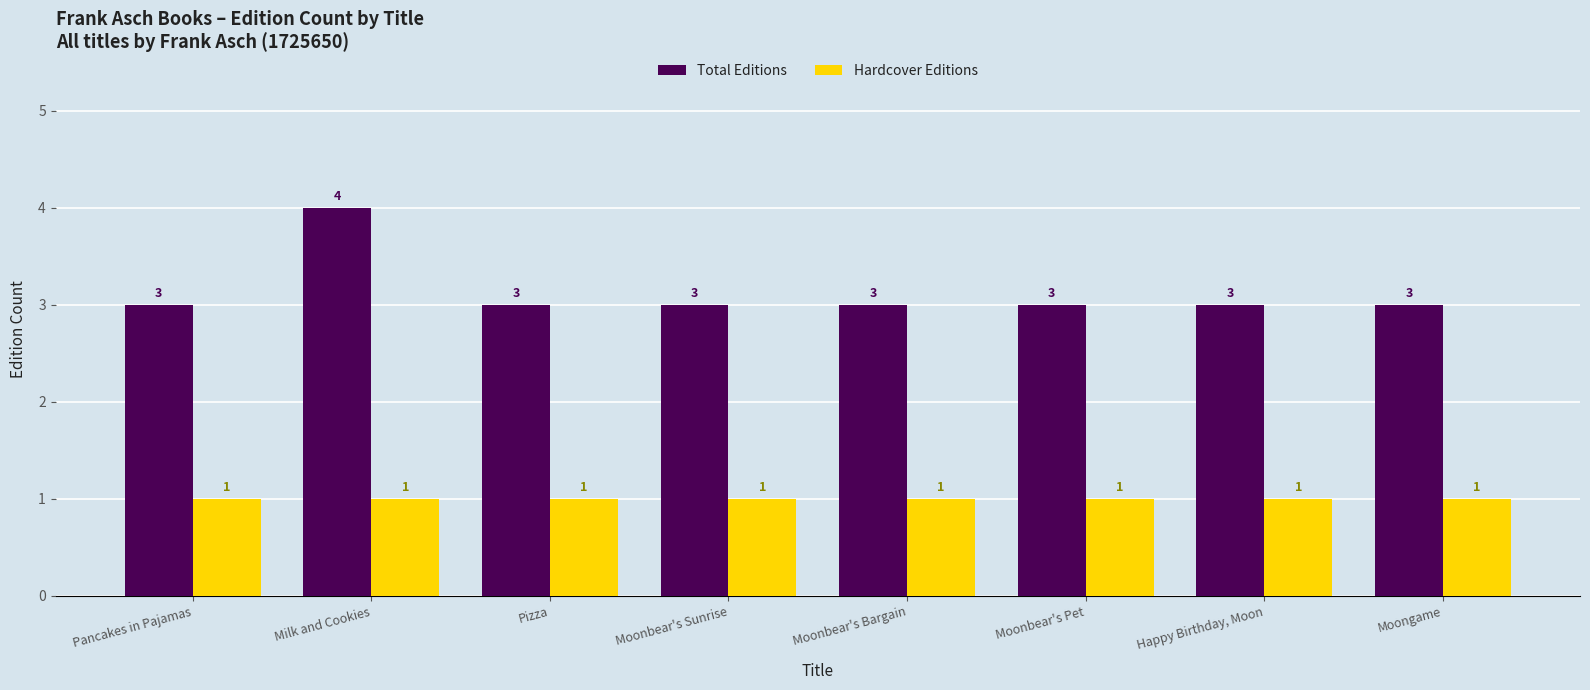

Reading right to left, list all the values displayed in this chart.

Total Editions: 3	3	3	3	3	3	4	3
Hardcover Editions: 1	1	1	1	1	1	1	1